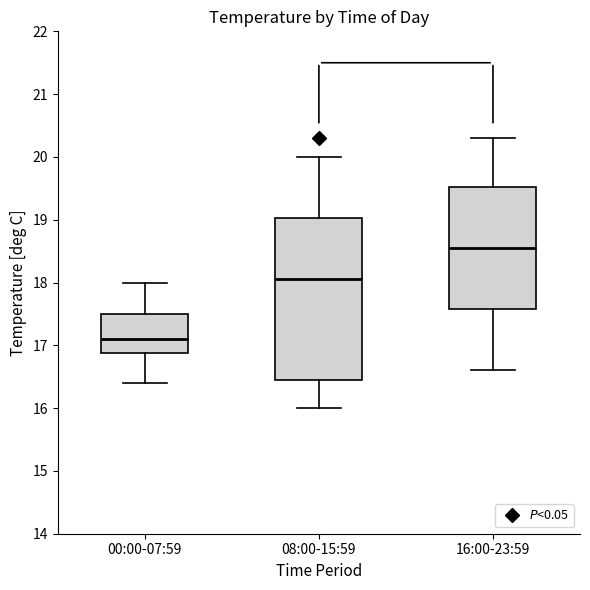

Reading left to right, read every box against the y-axis: the position of its median line, the range the box covers, and the ends of its whiskers. The values are not printed on the chart, so give them approximately, as read against the axis.

00:00-07:59: median 17.1, box 16.9 to 17.5, whiskers 16.4 to 18.0
08:00-15:59: median 18.1, box 16.5 to 19.0, whiskers 16.0 to 20.0
16:00-23:59: median 18.6, box 17.6 to 19.5, whiskers 16.6 to 20.3